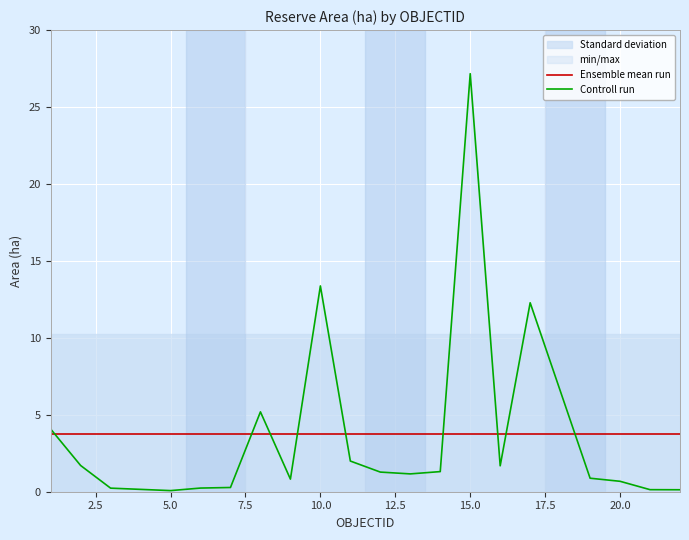

After their last crossing, which series has the higher values: Controll run or Ensemble mean run?

Ensemble mean run